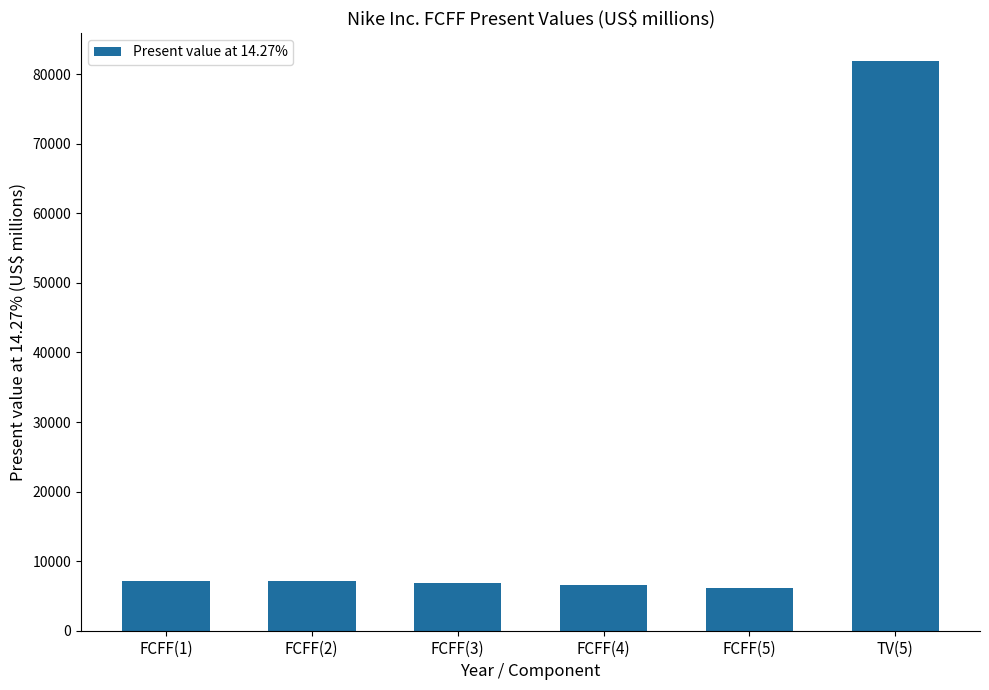

What is the sum of the values at FCFF(4) and FCFF(3)?

13522